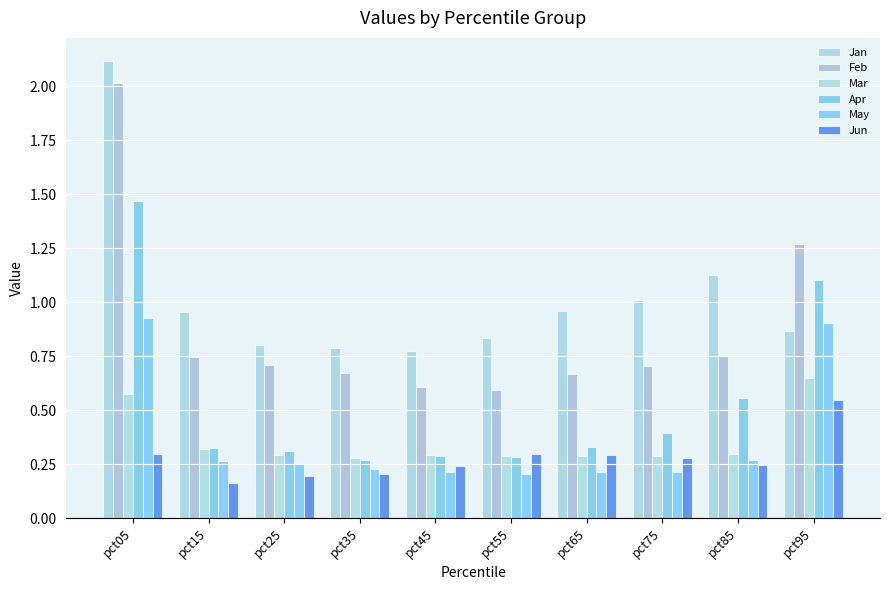

What is the minimum value for May?

0.2